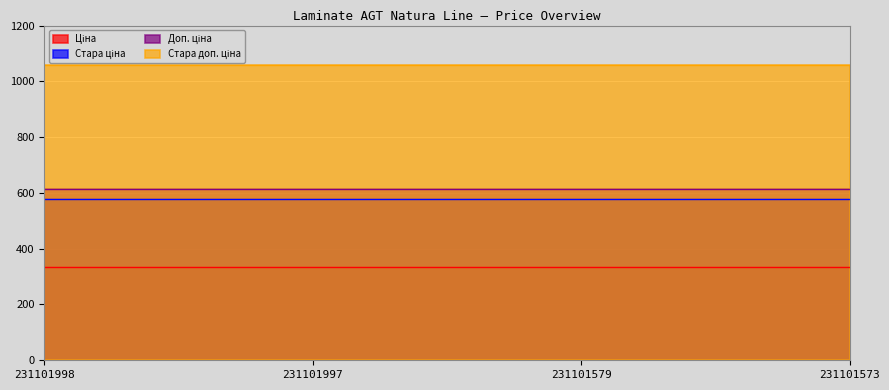

True or false: Стара доп. ціна has more than 0 interior local peaks.

False